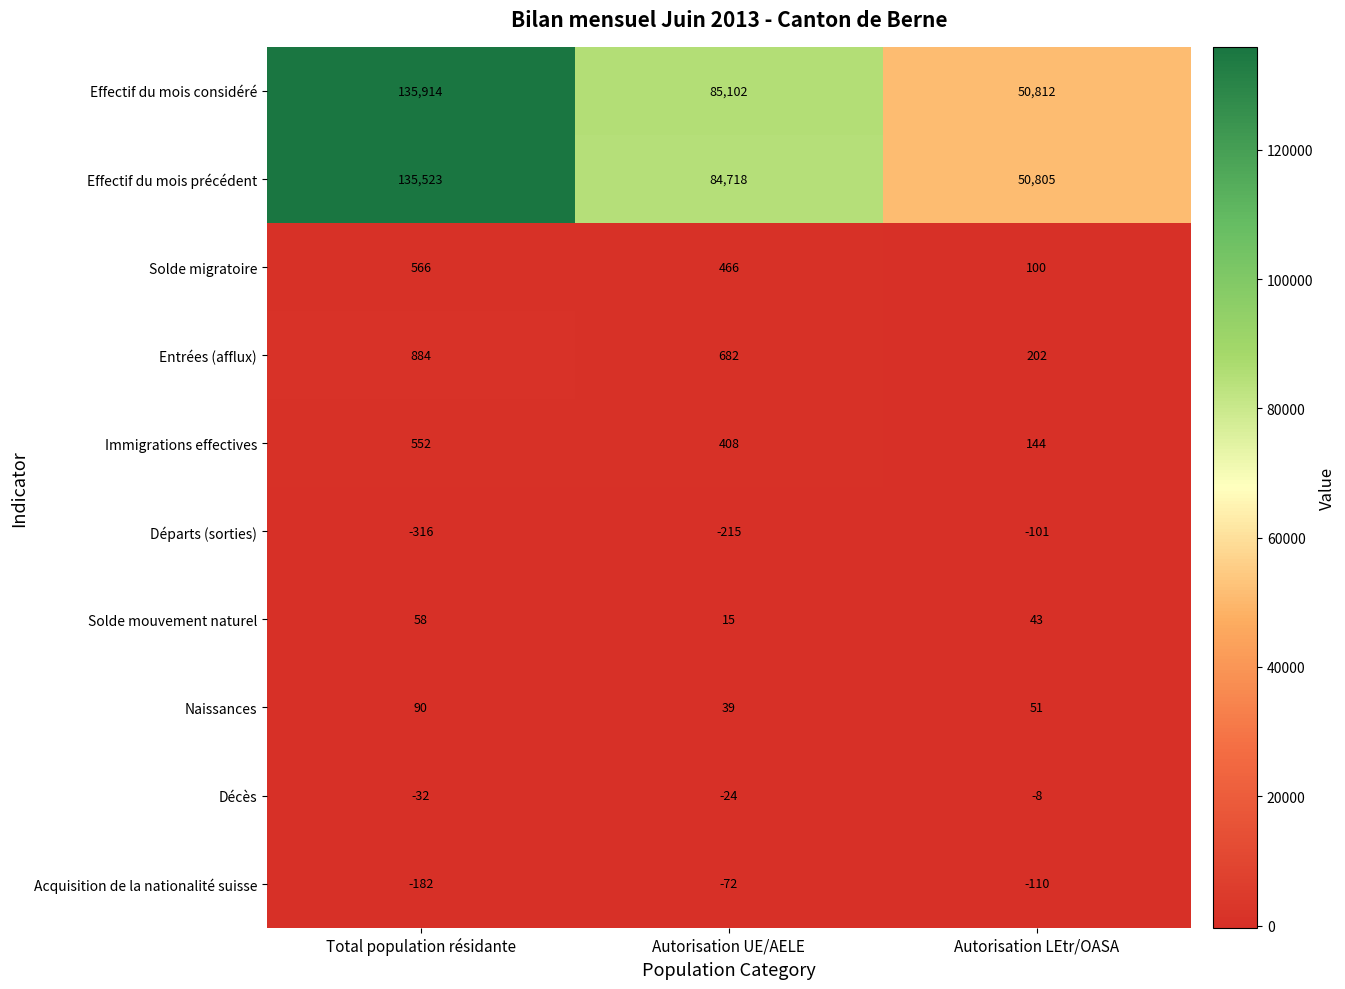

At which category is the sum across all series the highest?

Total population résidante